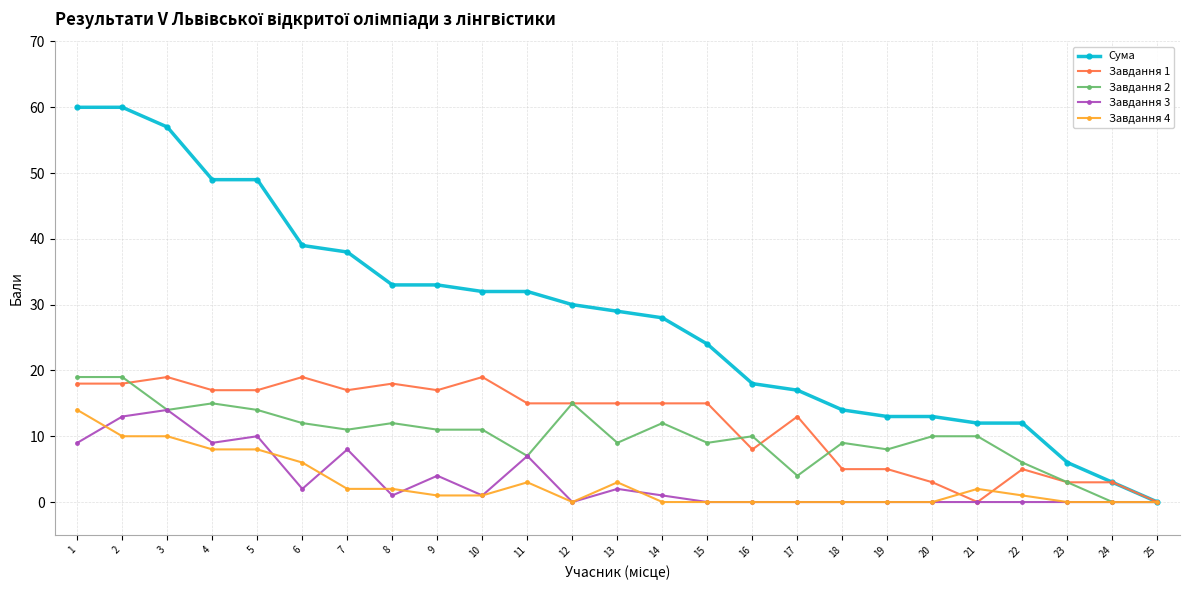

What value does the Сума series have at 3?

57